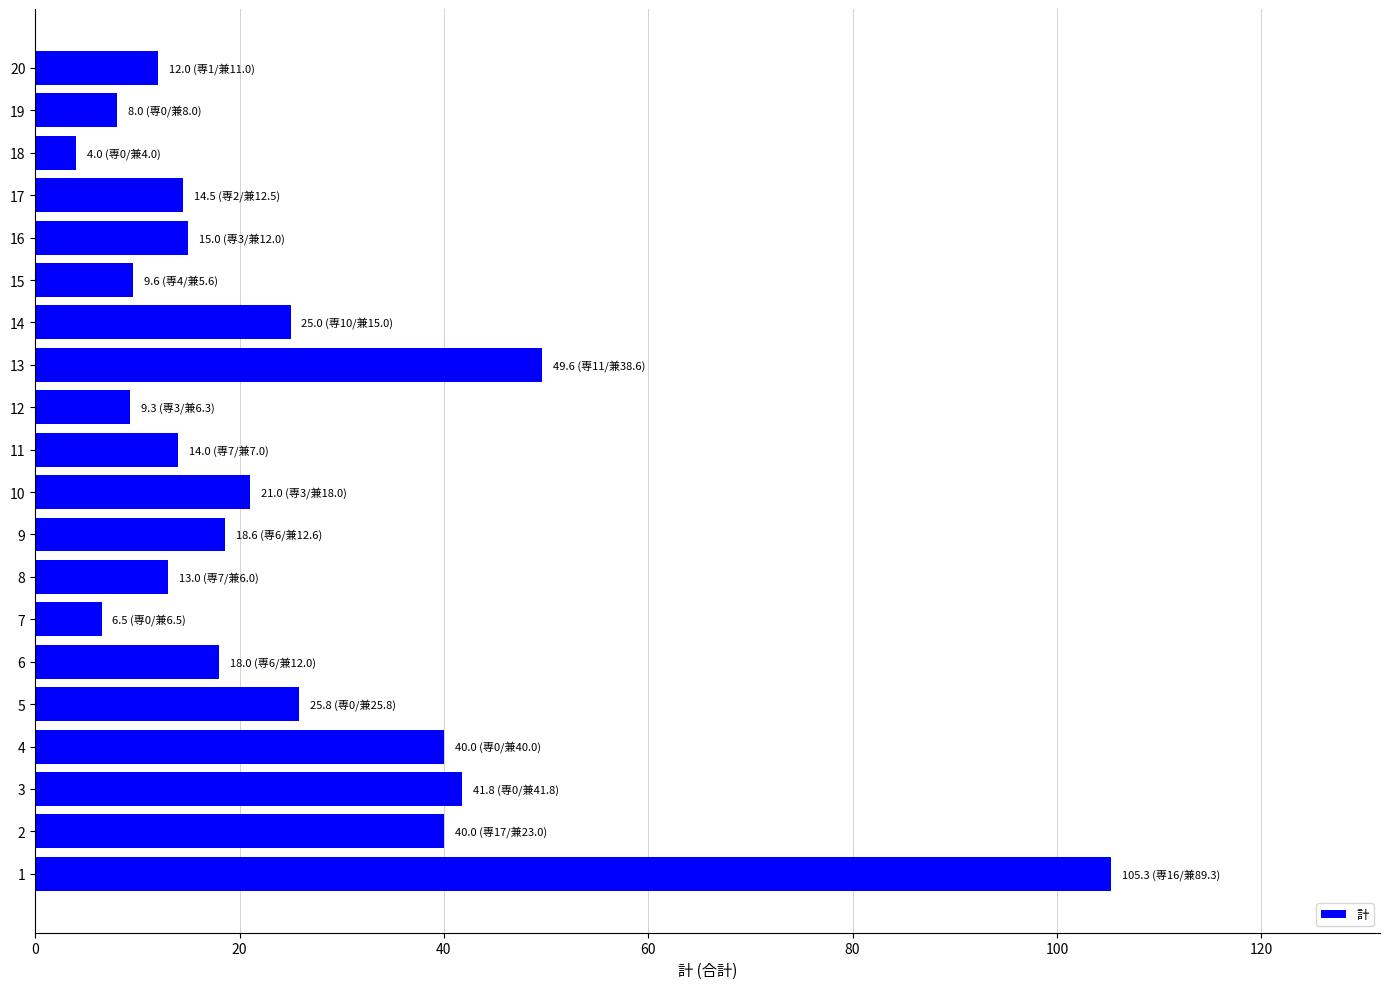

Read the value at 11.

14.0